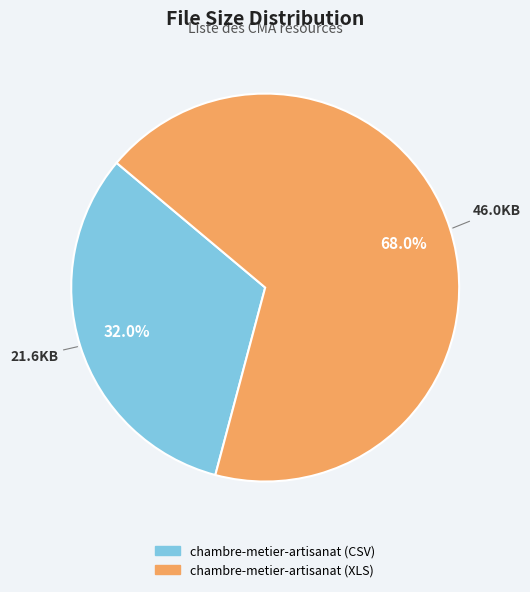

To the nearest percent, what is the difference between the largest and smallest slice percentages?

36%